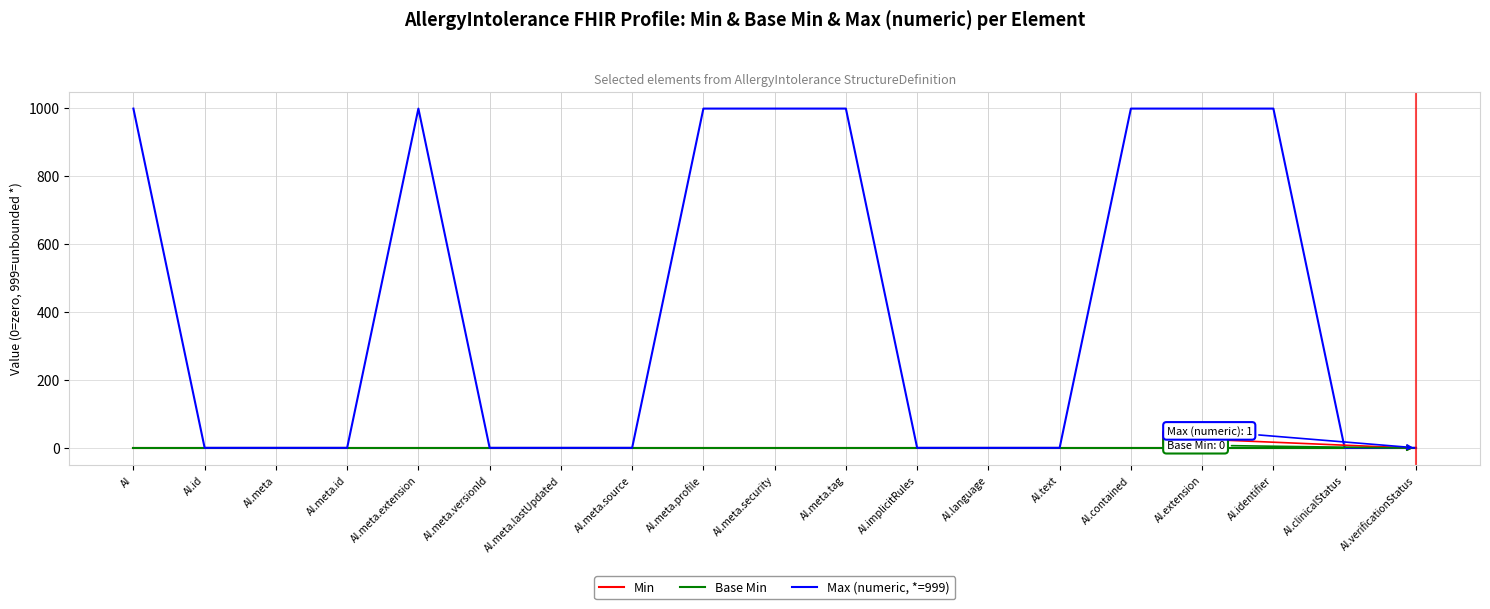

What position from the right is AI.meta.tag?

9